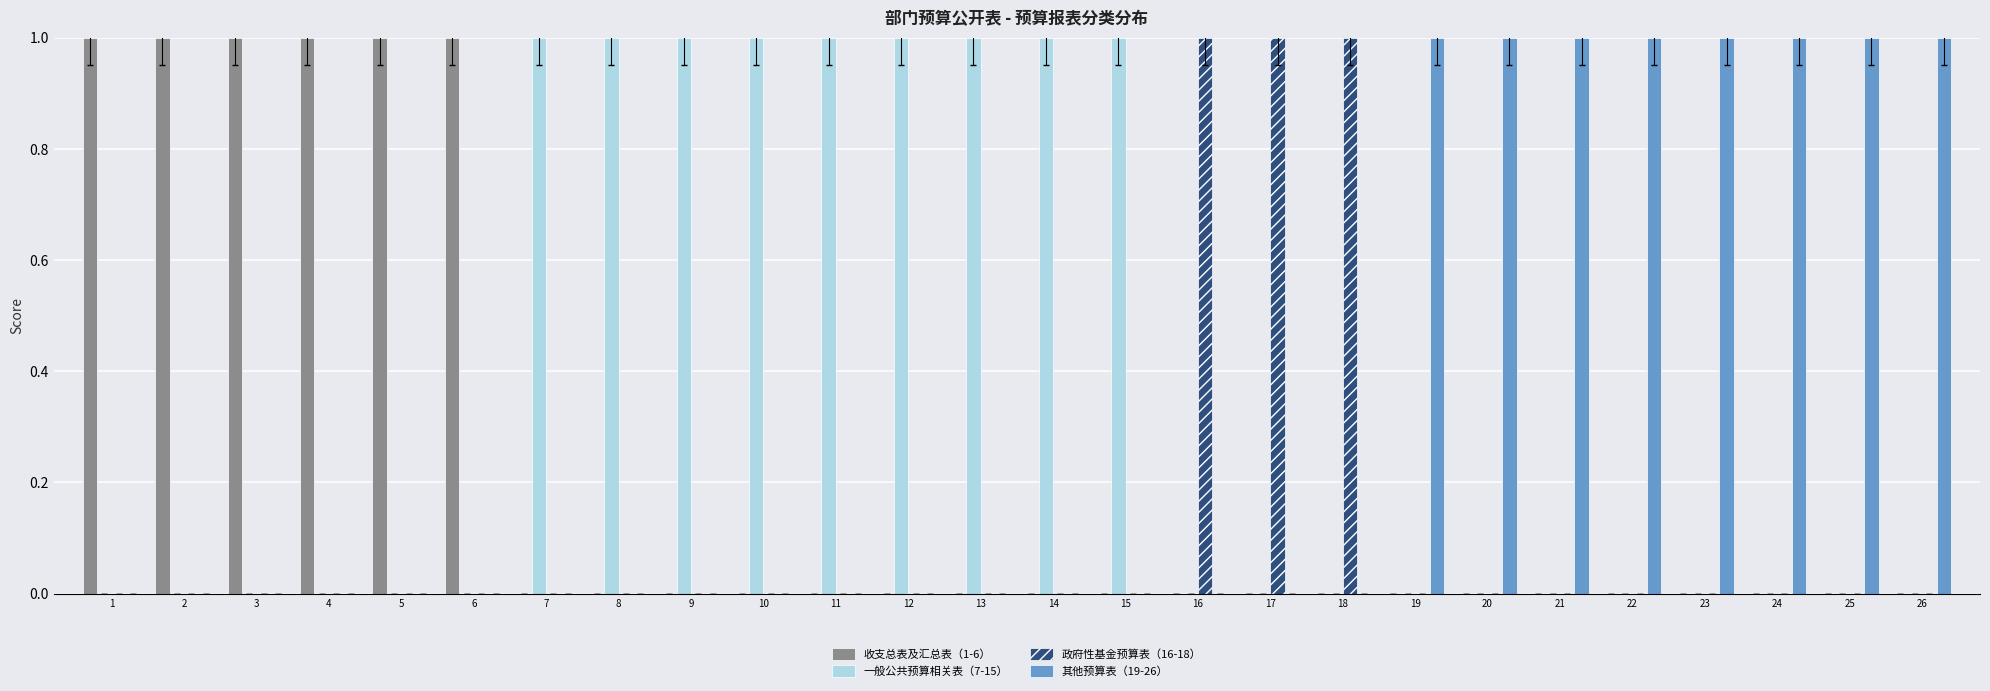

How many groups of bars are there?

26